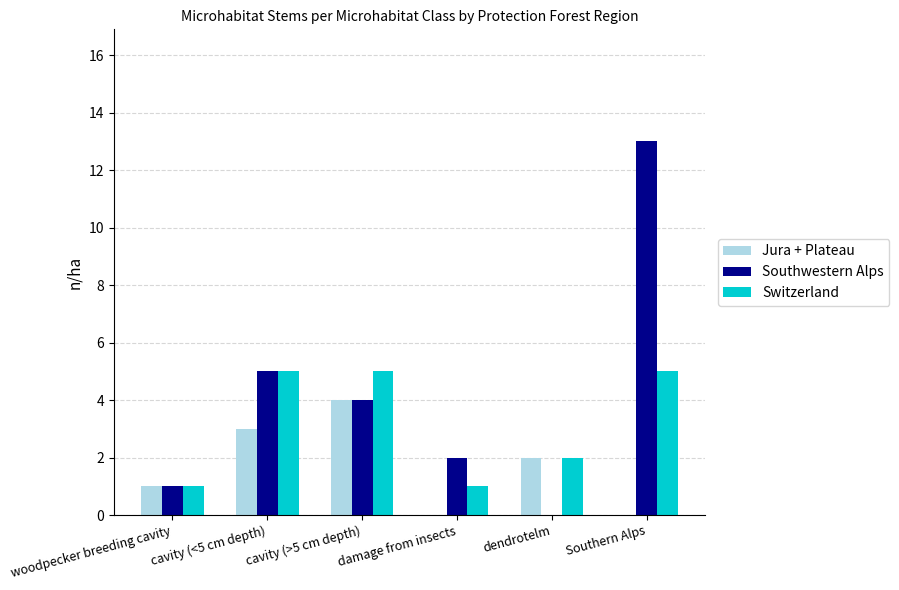

Which series has the largest total across all categories?

Southwestern Alps